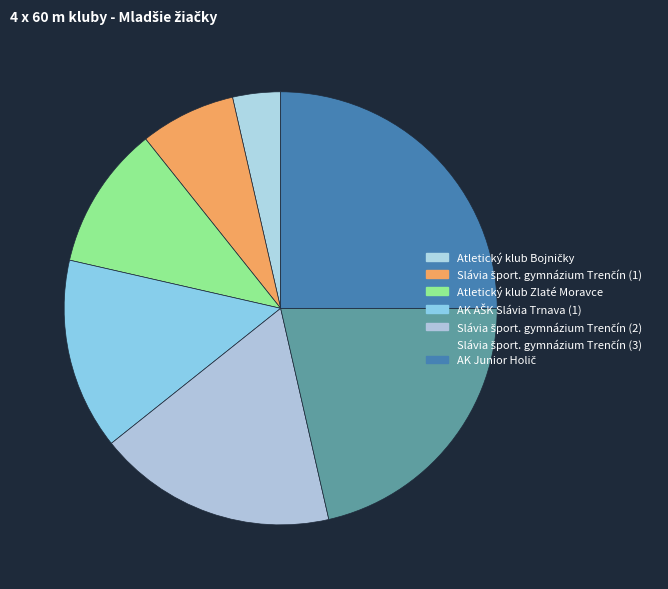

What is the change in value from Slávia šport. gymnázium Trenčín (1) to AK Junior Holič?

+5